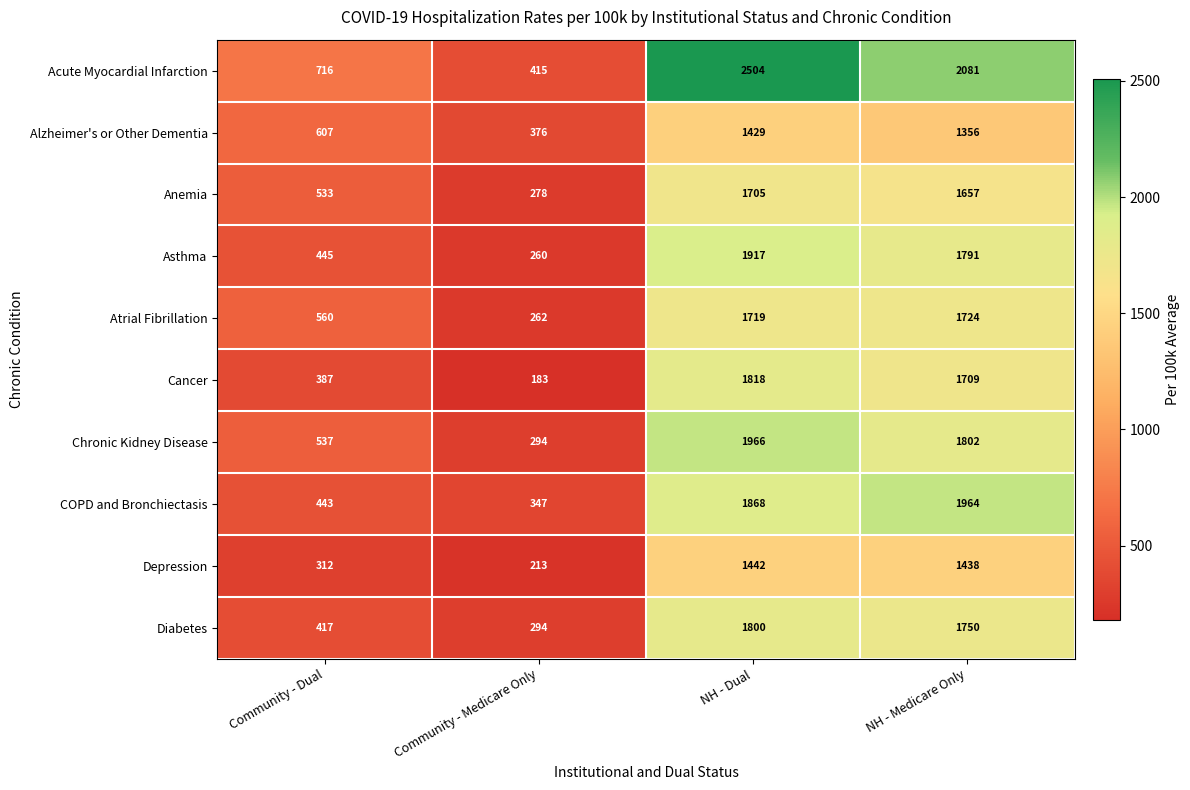

Rank the series at Community - Dual from highest to lowest value.

Acute Myocardial Infarction, Alzheimer's or Other Dementia, Atrial Fibrillation, Chronic Kidney Disease, Anemia, Asthma, COPD and Bronchiectasis, Diabetes, Cancer, Depression